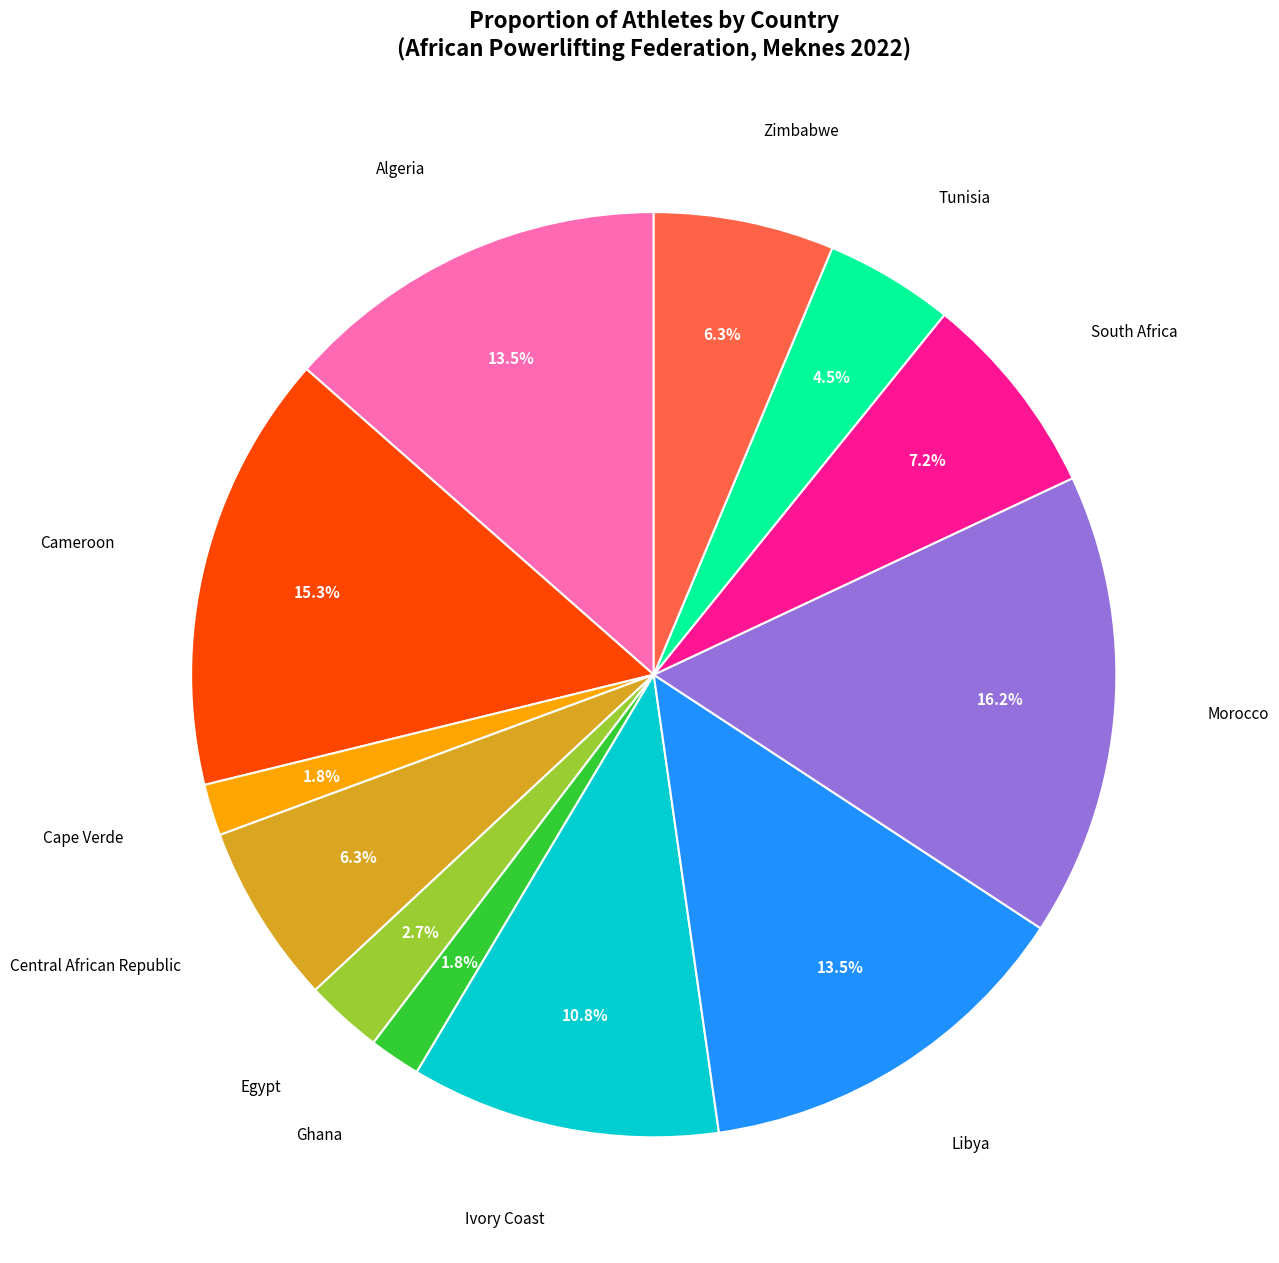

Is there a majority slice in this chart?

No